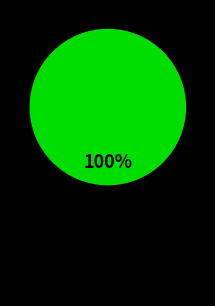

How many segments does this pie chart have?

1